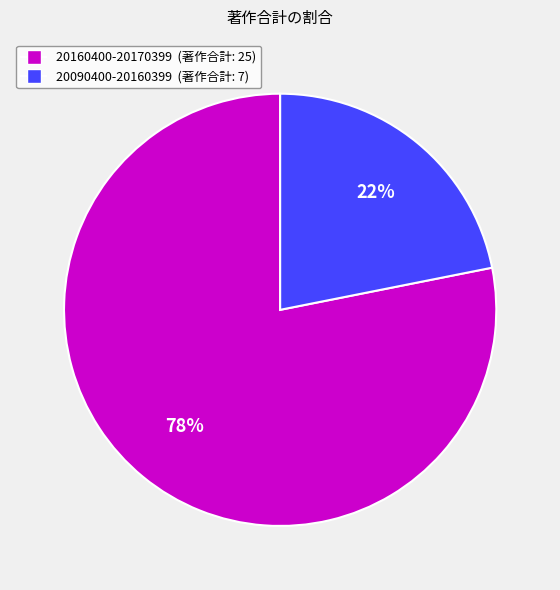

To the nearest percent, what portion does 20090400-20160399 represent?

22%